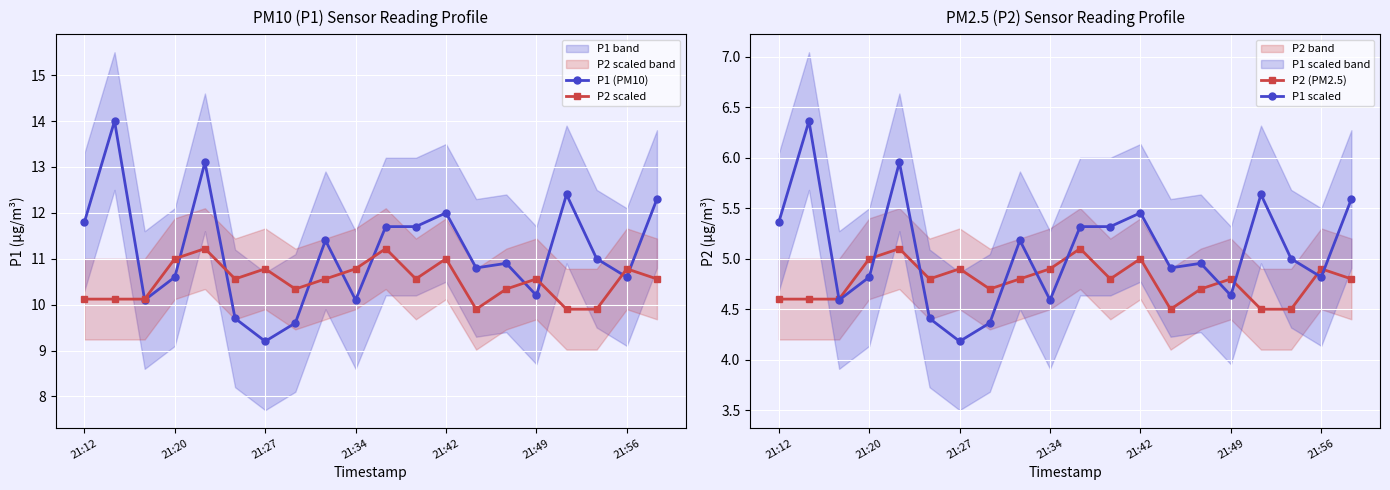

The value of P1 (PM10) at 21:27 is 9.2. True or false?

True